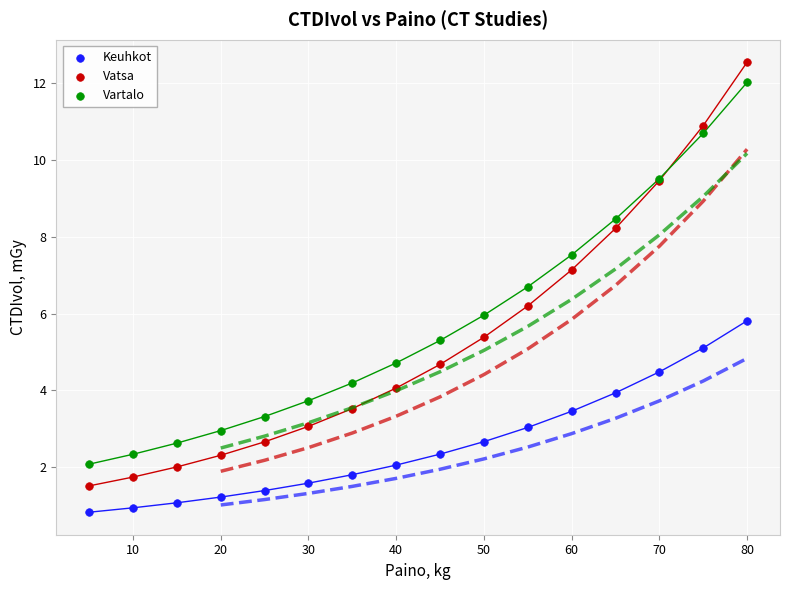

Which series reaches the maximum Y coordinate?

Vatsa